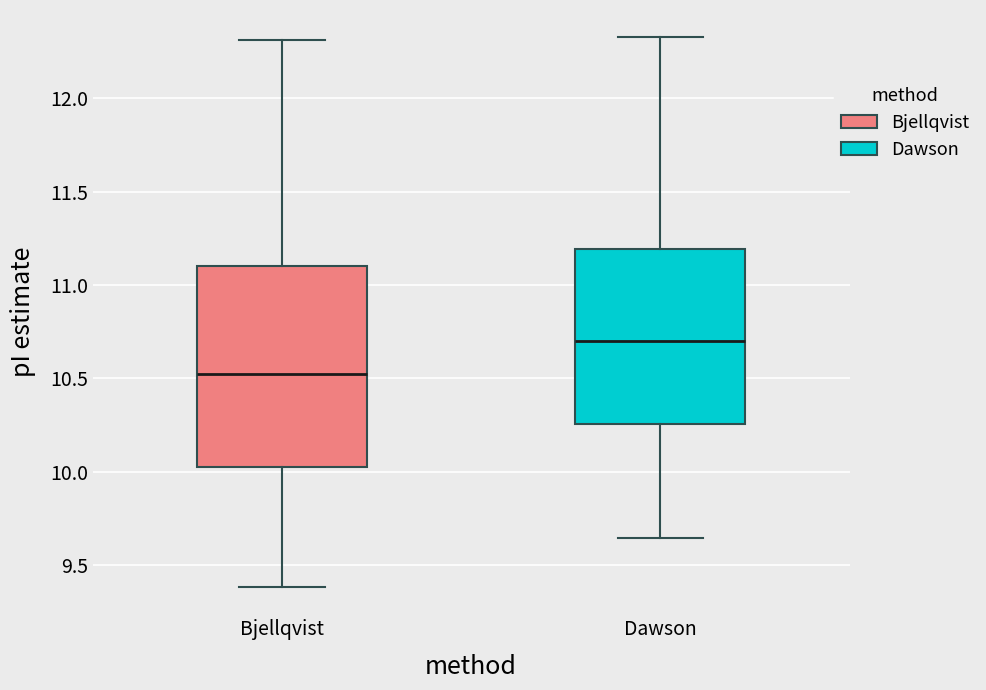

Comparing the boxes themselves (not the whiskers), which one is the tallest?

Bjellqvist